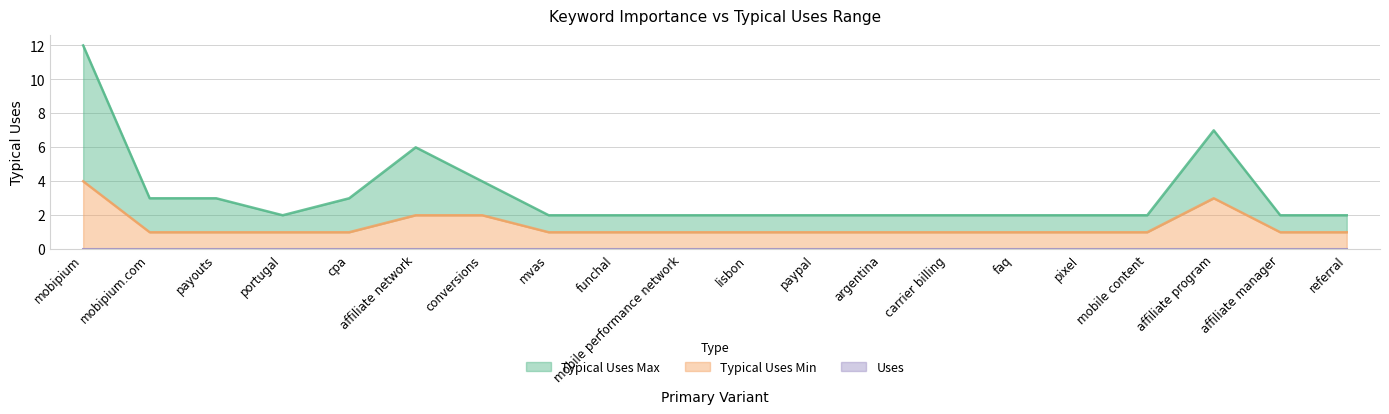

True or false: Typical Uses Max and Typical Uses Min intersect in this chart.

False